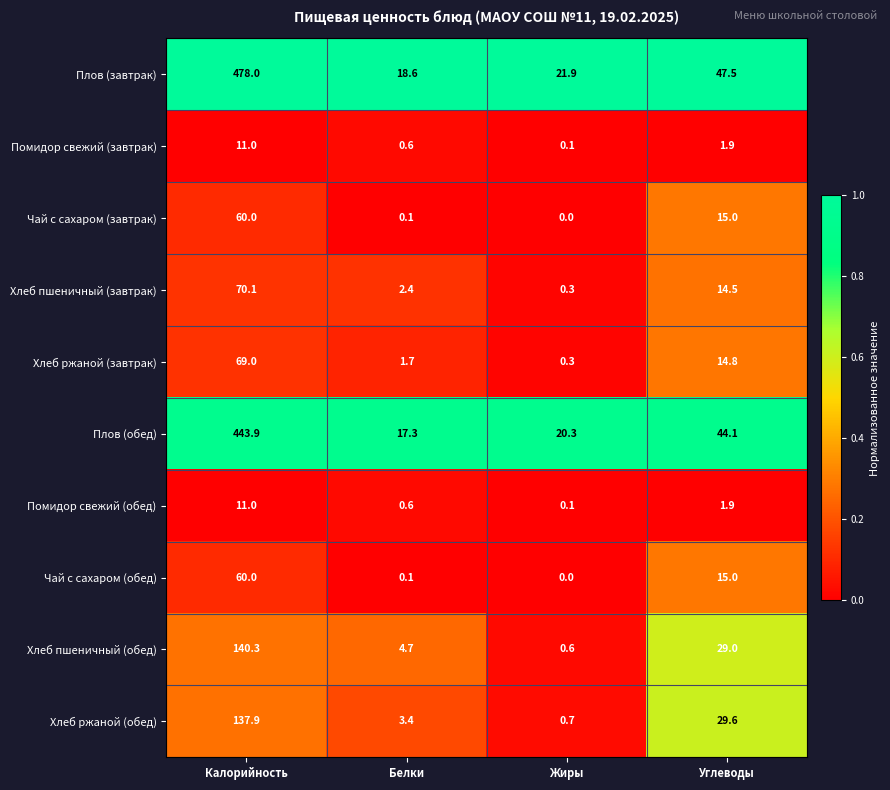

What is the total value across all series at Жиры?

44.3